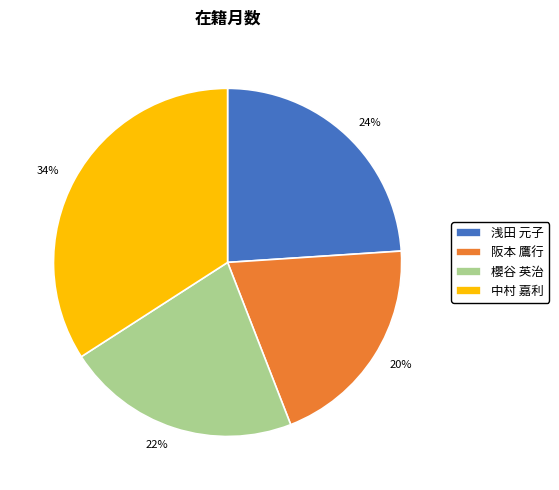

Is there a majority slice in this chart?

No